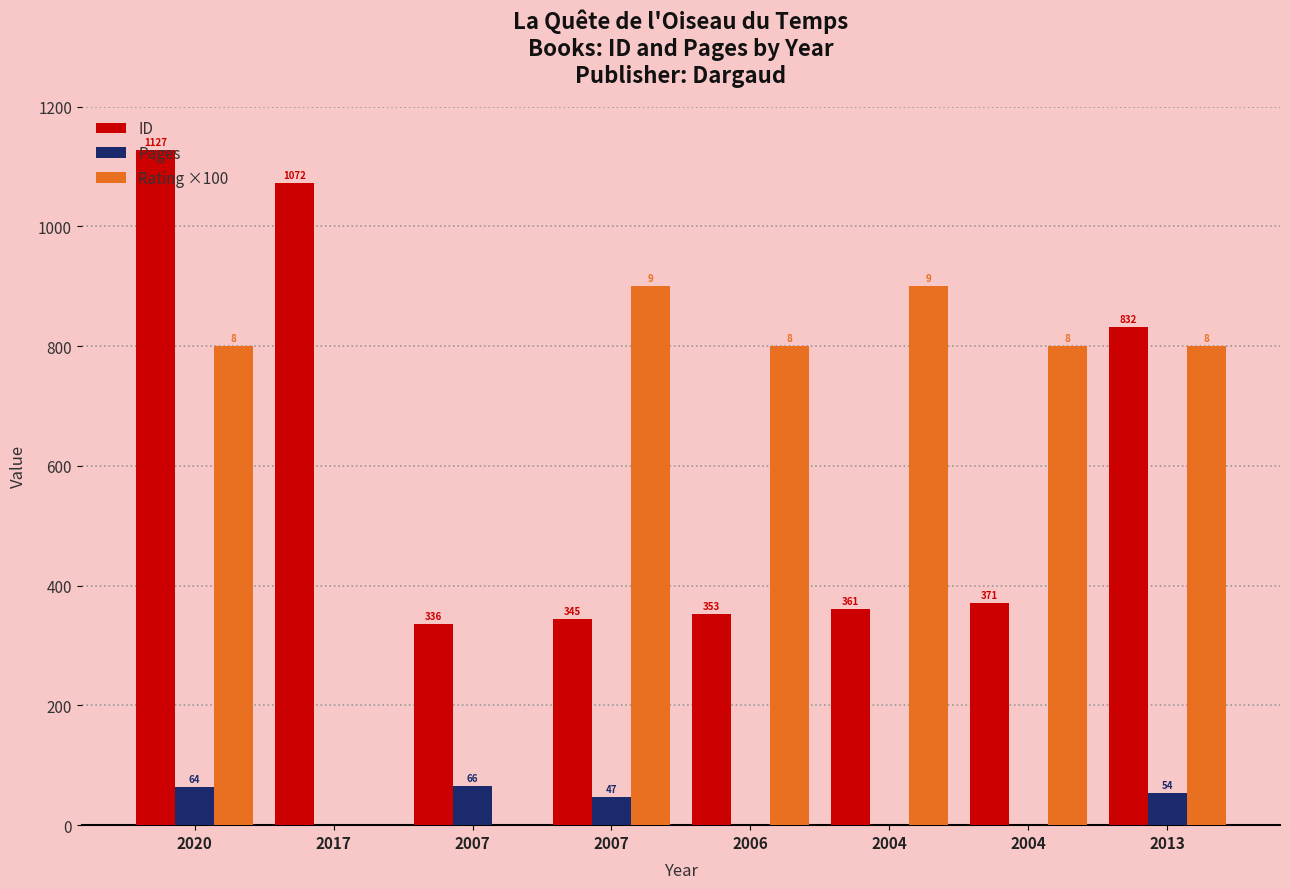

What is the total value across all series at 2013?

1686